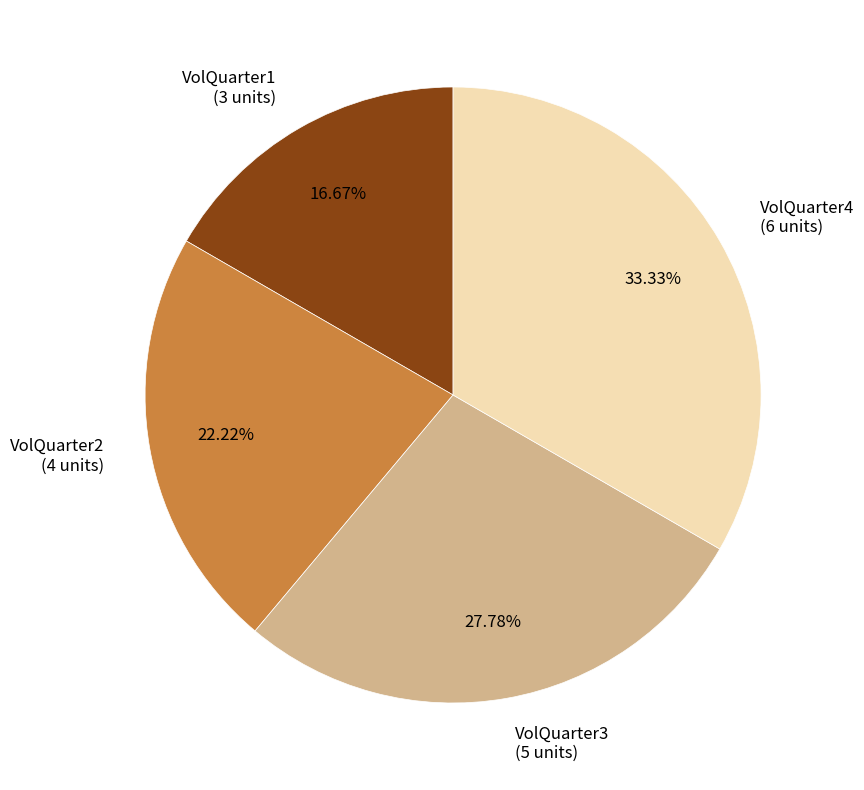

To the nearest percent, what is the average slice percentage?

25%